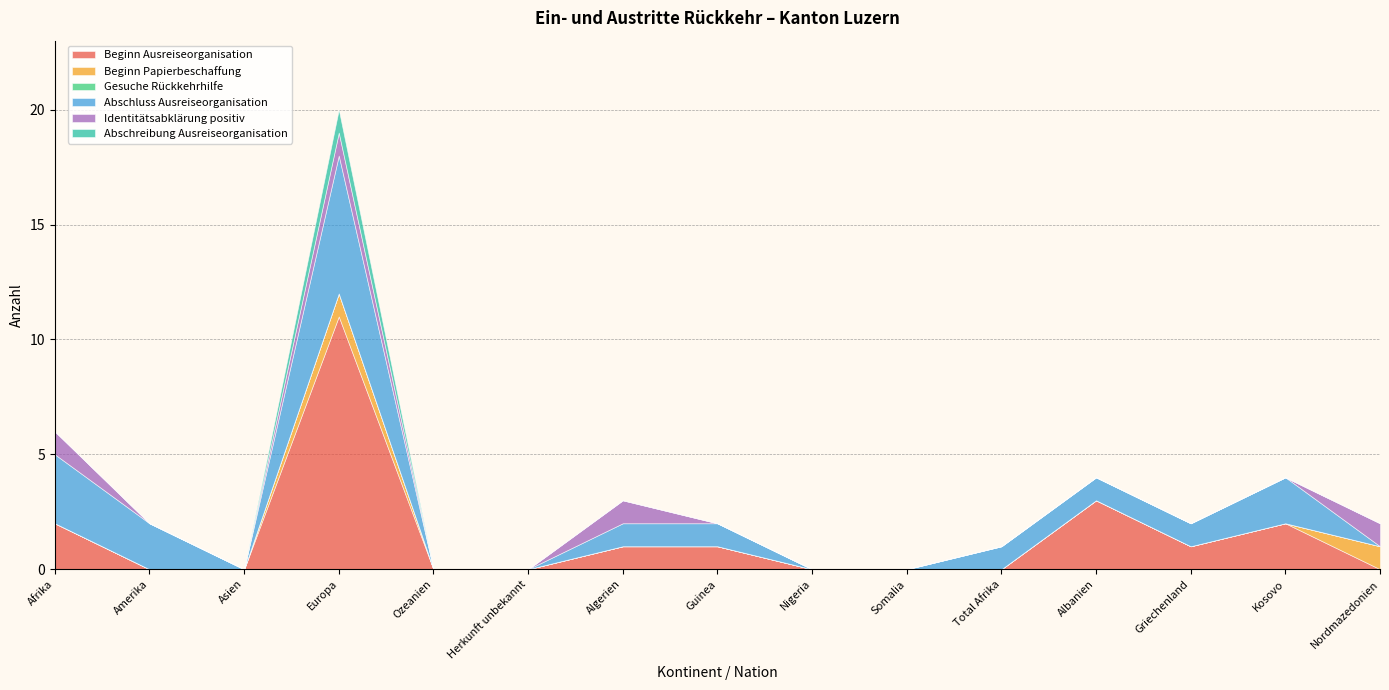

Reading left to right, what are all the values shown in this chart?

Beginn Ausreiseorganisation: 2	0	0	11	0	0	1	1	0	0	0	3	1	2	0
Beginn Papierbeschaffung: 0	0	0	1	0	0	0	0	0	0	0	0	0	0	1
Gesuche Rückkehrhilfe: 0	0	0	0	0	0	0	0	0	0	0	0	0	0	0
Abschluss Ausreiseorganisation: 3	2	0	6	0	0	1	1	0	0	1	1	1	2	0
Identitätsabklärung positiv: 1	0	0	1	0	0	1	0	0	0	0	0	0	0	1
Abschreibung Ausreiseorganisation: 0	0	0	1	0	0	0	0	0	0	0	0	0	0	0